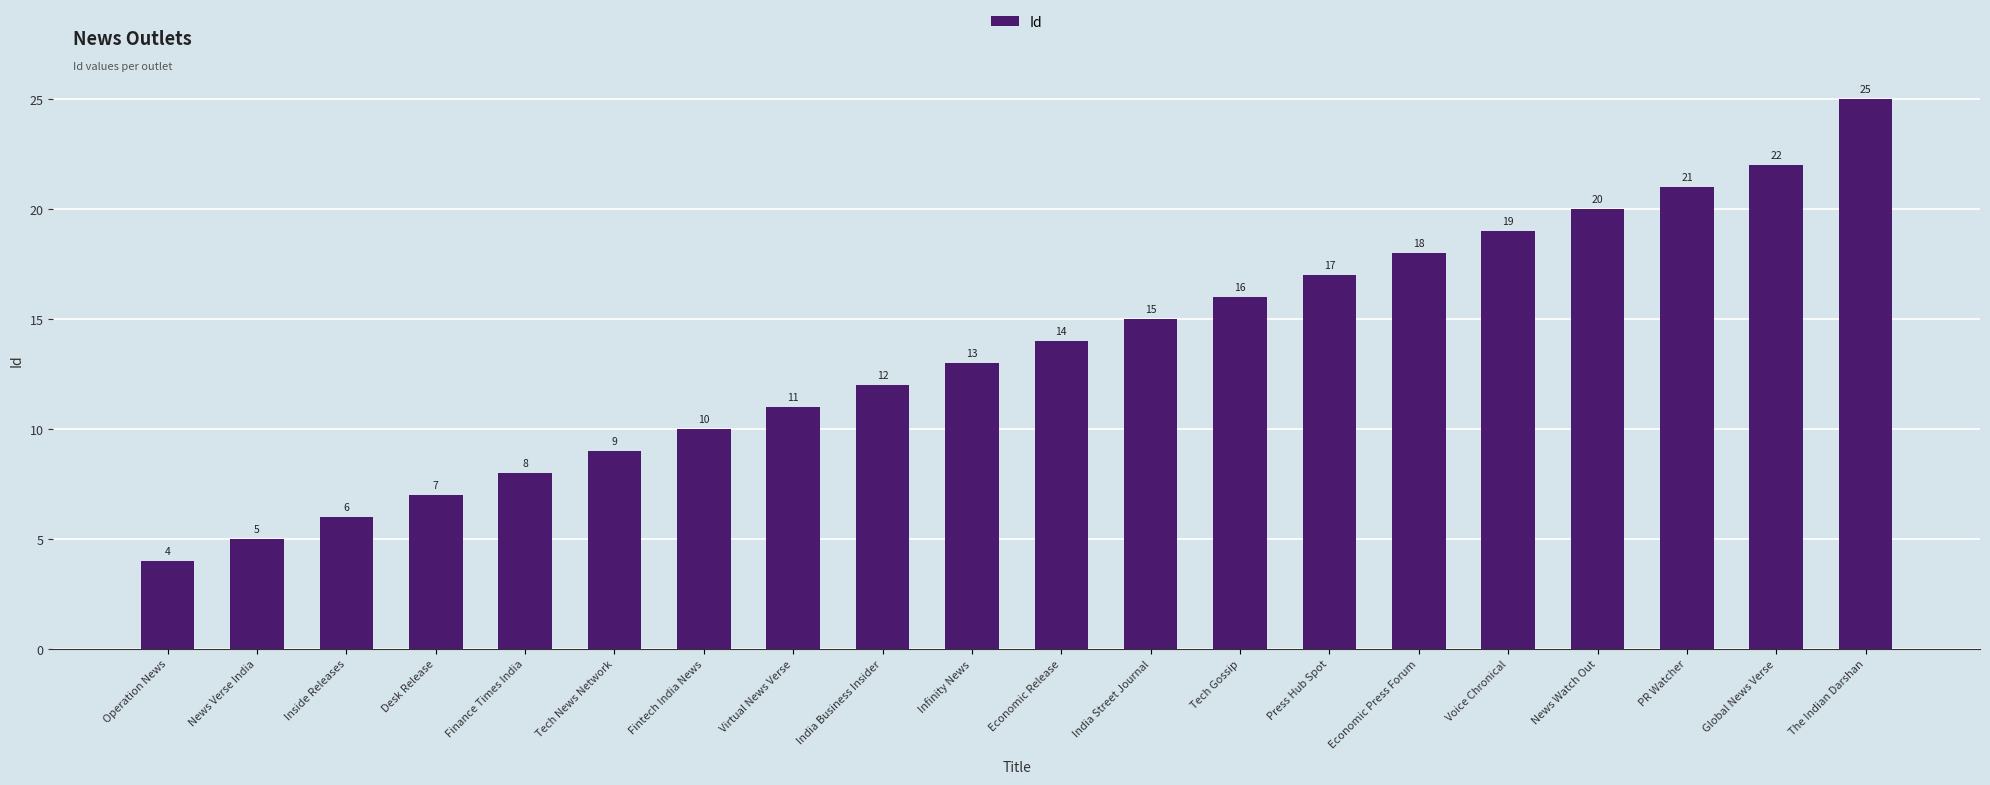

What is the label of the 1st bar from the right?

The Indian Darshan